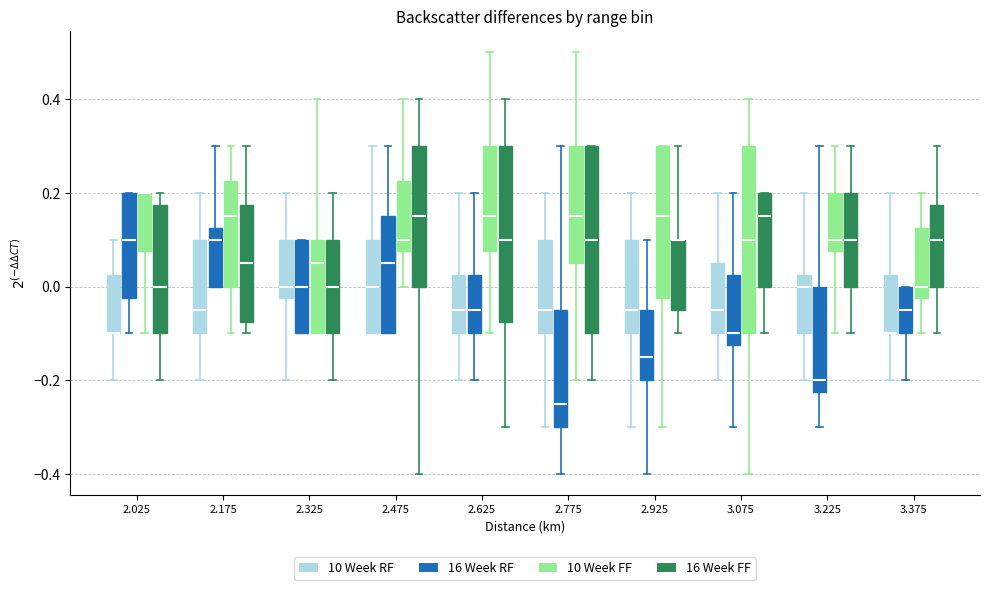

Where is the lower edge of the box for 2.025 (16 Week RF) on the y-axis? The values are not printed on the chart, so give them approximately, as read against the axis.

-0.02